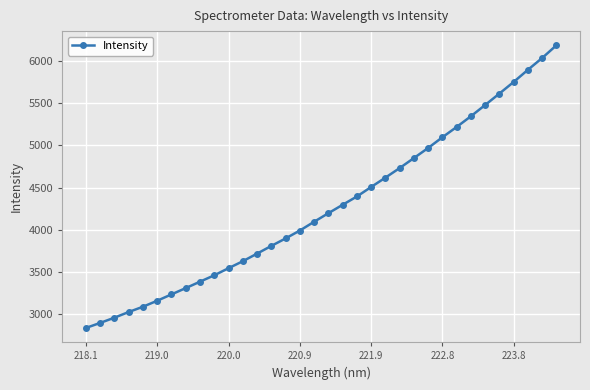

What is the value of the 12th point from the left?

3628.0